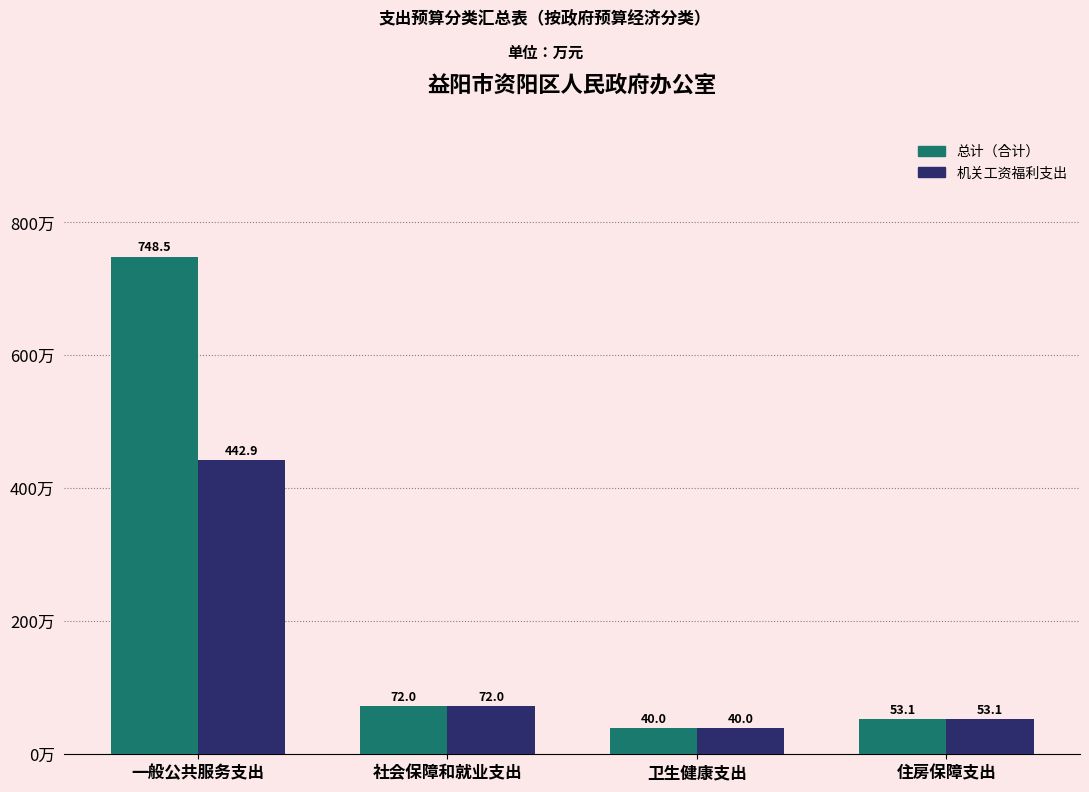

The value of 机关工资福利支出 at 住房保障支出 is 53.1. True or false?

True